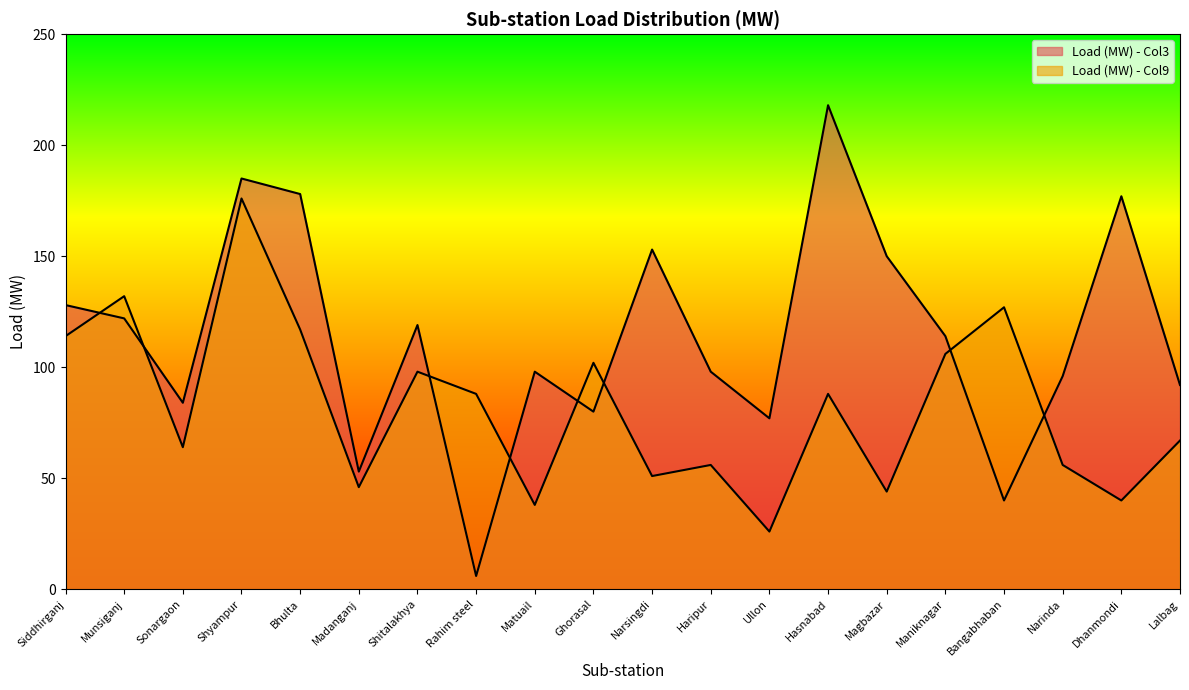

What is the minimum value for Load (MW) - Col9?

26